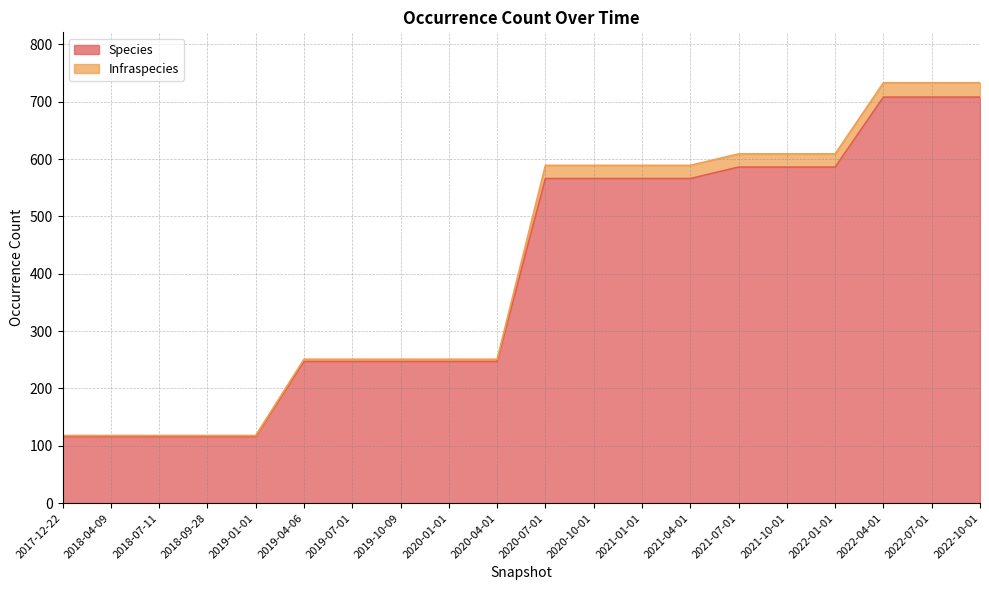

Which series has the widest spread of values?

Infraspecies